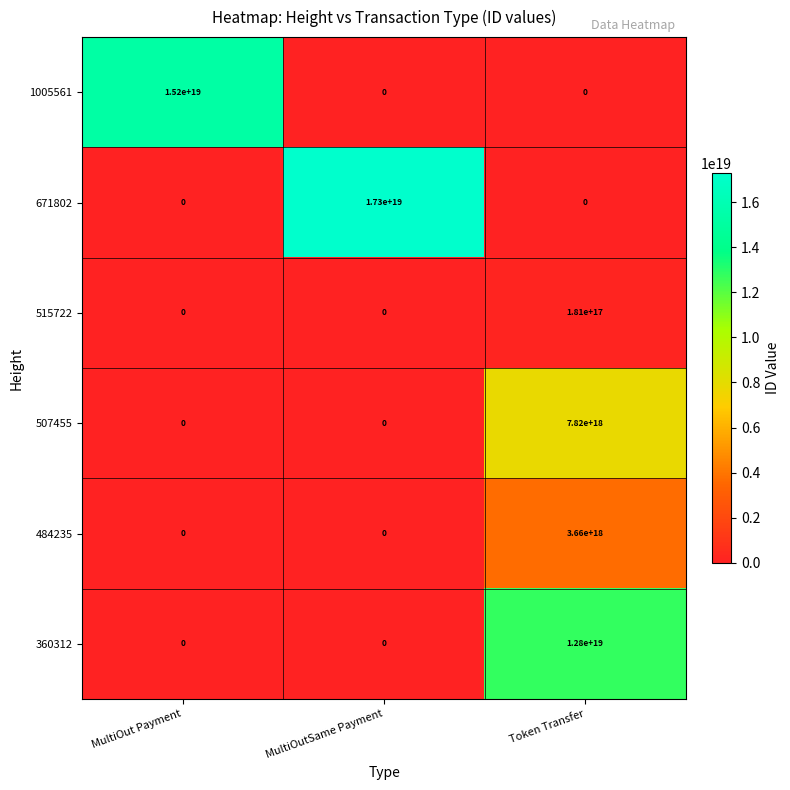

The 1005561 series shows -7568081787216765952 at Token Transfer. True or false?

False